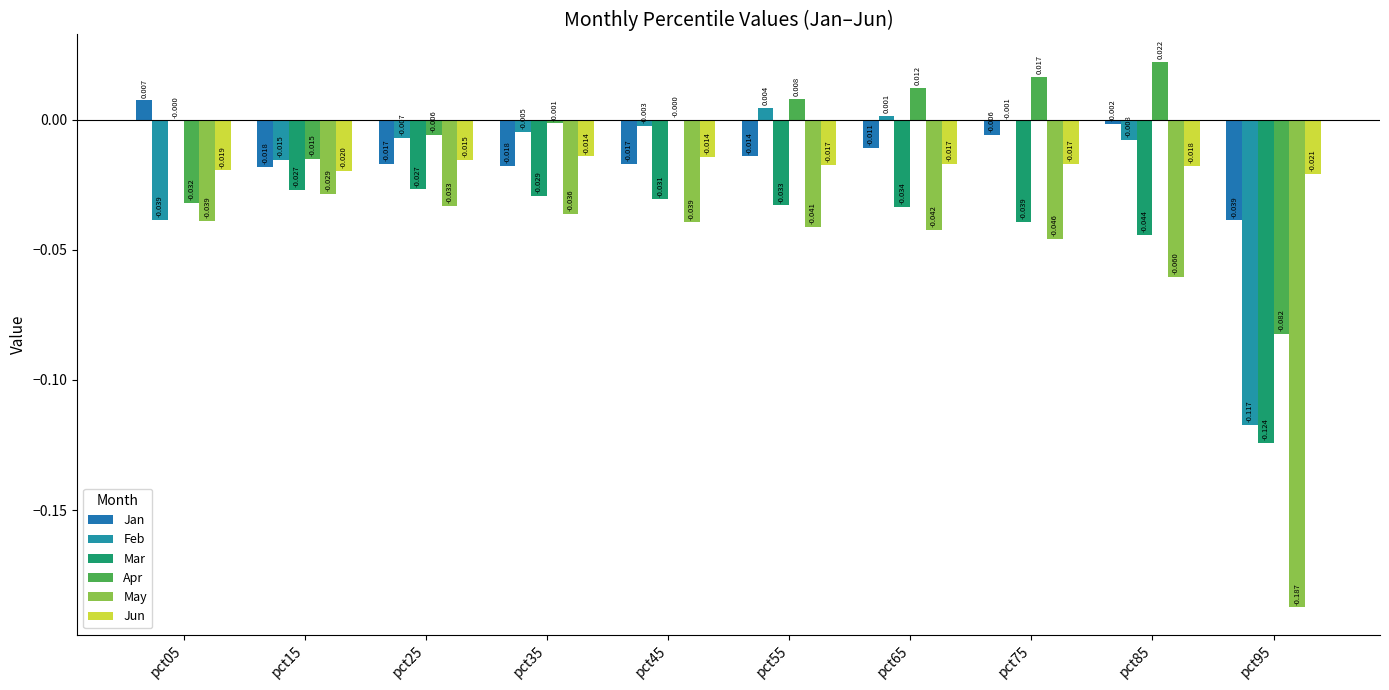

Where is Jan nearest to the value 0?

pct85